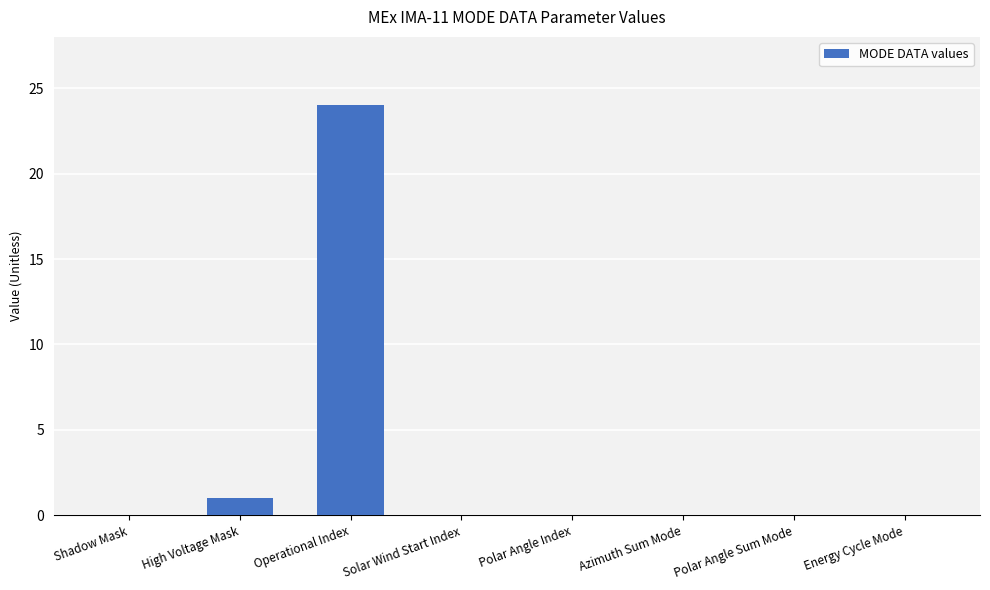

Reading left to right, list all the values displayed in this chart.

0	1	24	0	0	0	0	0